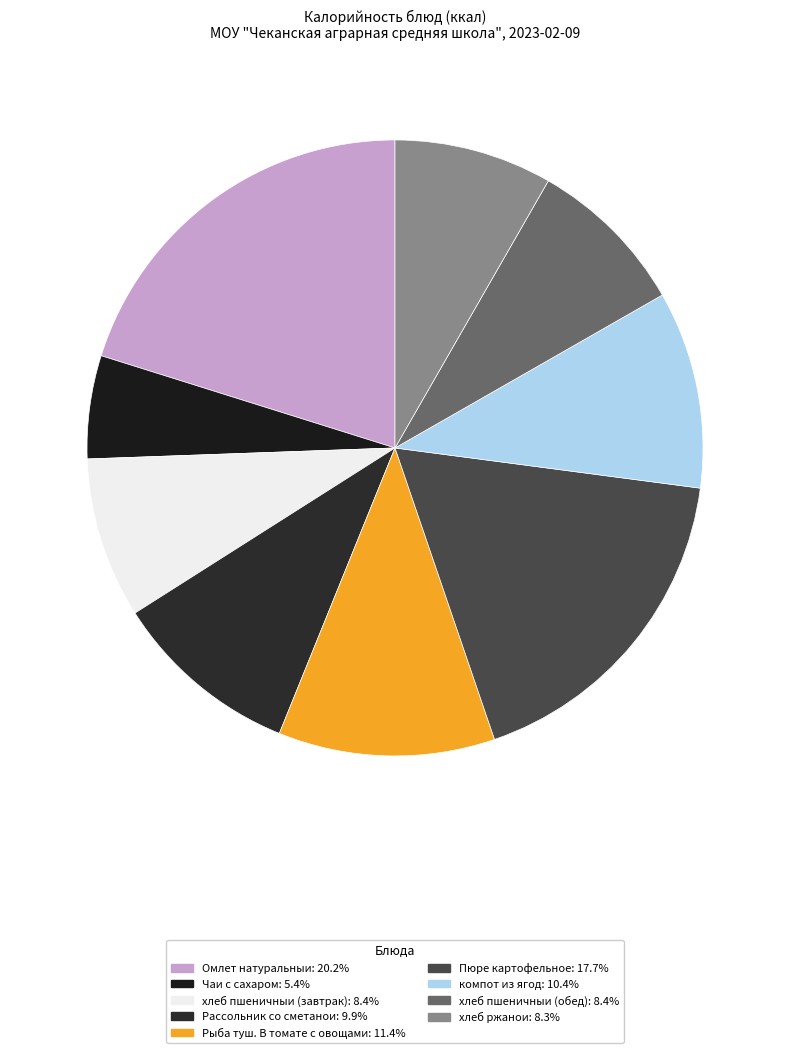

Does Пюре картофельное represent more than half of the total?

No